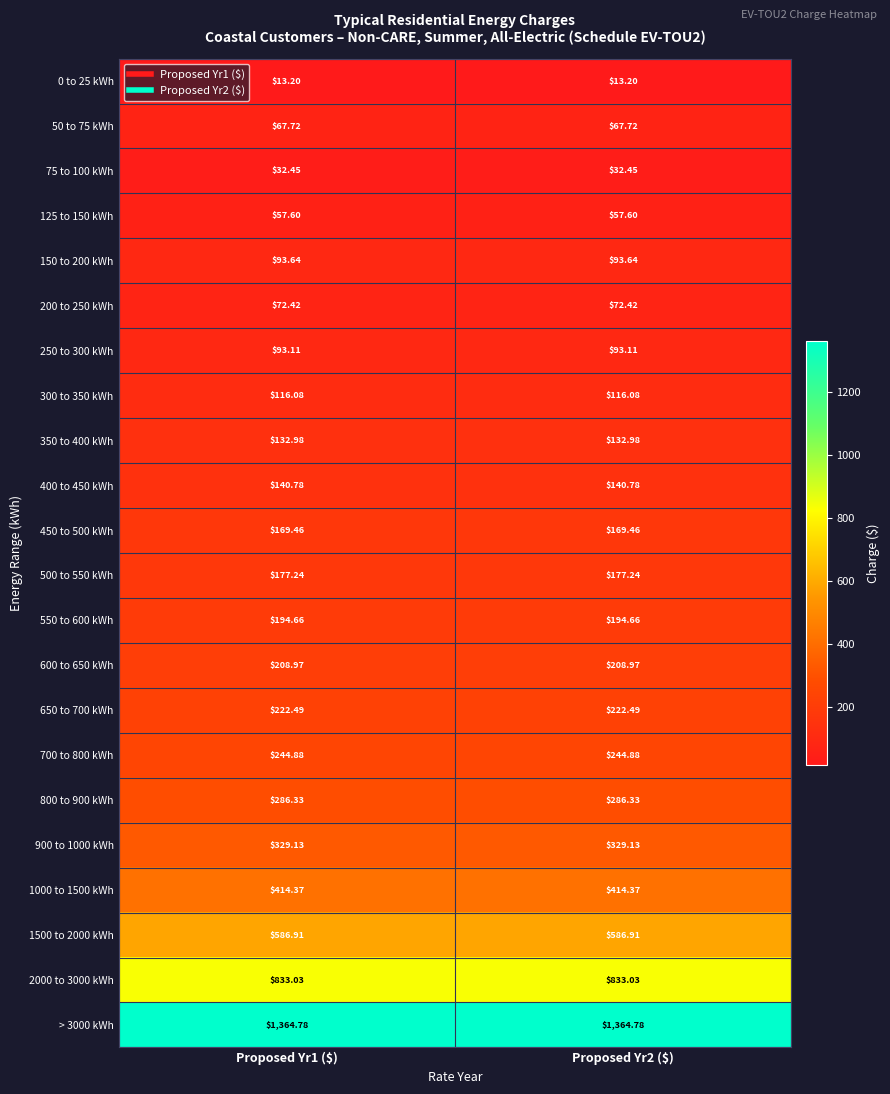

At Proposed Yr1 ($), list the series in order from largest to smallest.

> 3000 kWh, 2000 to 3000 kWh, 1500 to 2000 kWh, 1000 to 1500 kWh, 900 to 1000 kWh, 800 to 900 kWh, 700 to 800 kWh, 650 to 700 kWh, 600 to 650 kWh, 550 to 600 kWh, 500 to 550 kWh, 450 to 500 kWh, 400 to 450 kWh, 350 to 400 kWh, 300 to 350 kWh, 150 to 200 kWh, 250 to 300 kWh, 200 to 250 kWh, 50 to 75 kWh, 125 to 150 kWh, 75 to 100 kWh, 0 to 25 kWh